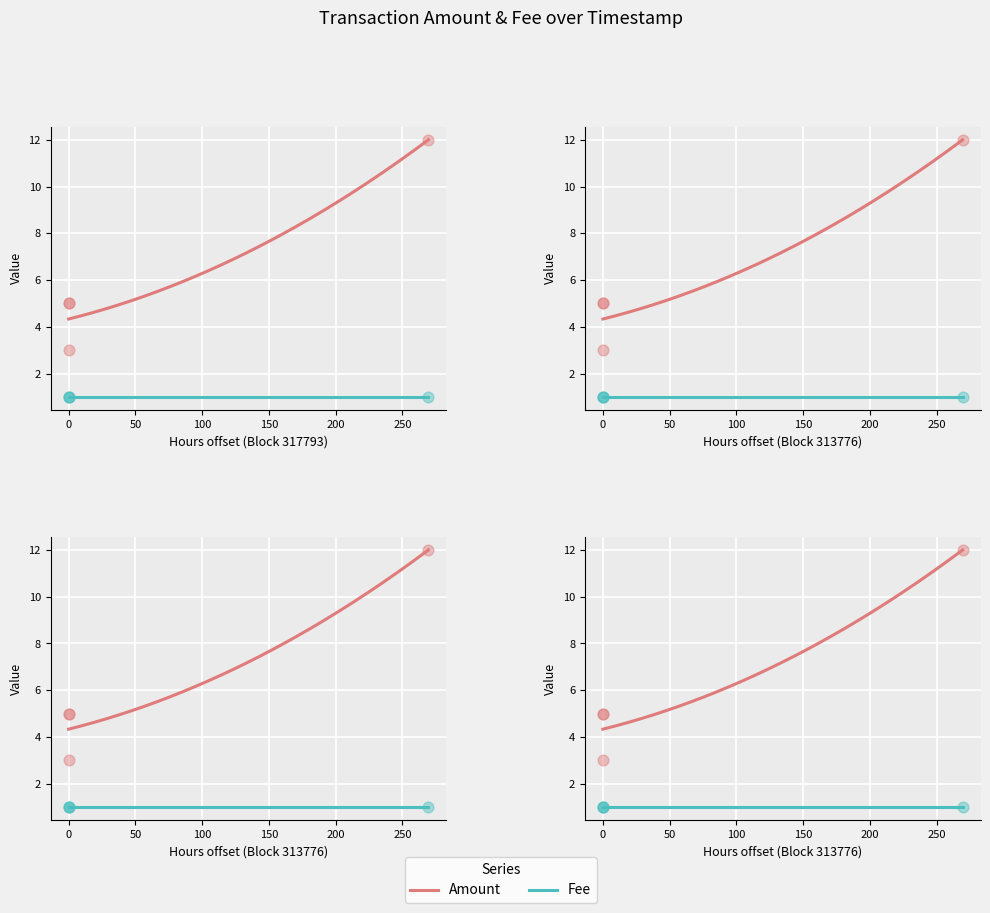

What is the total value across all series at 2017-01-05 14:12:36?

4